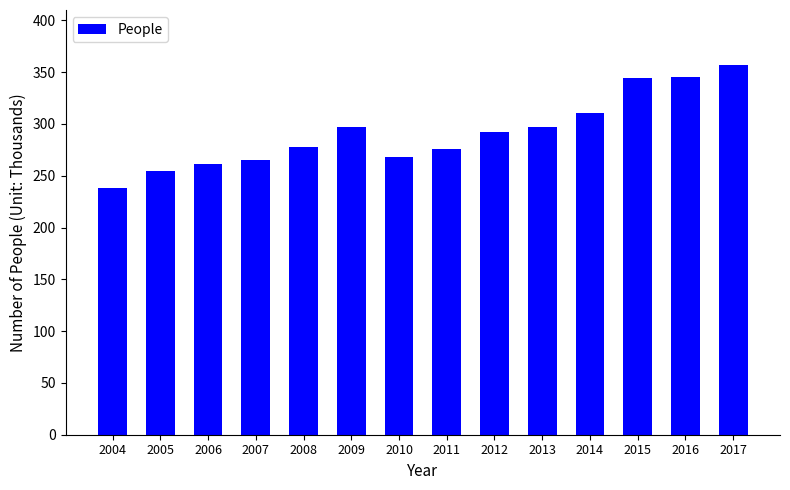

How many data points does each series have?

14